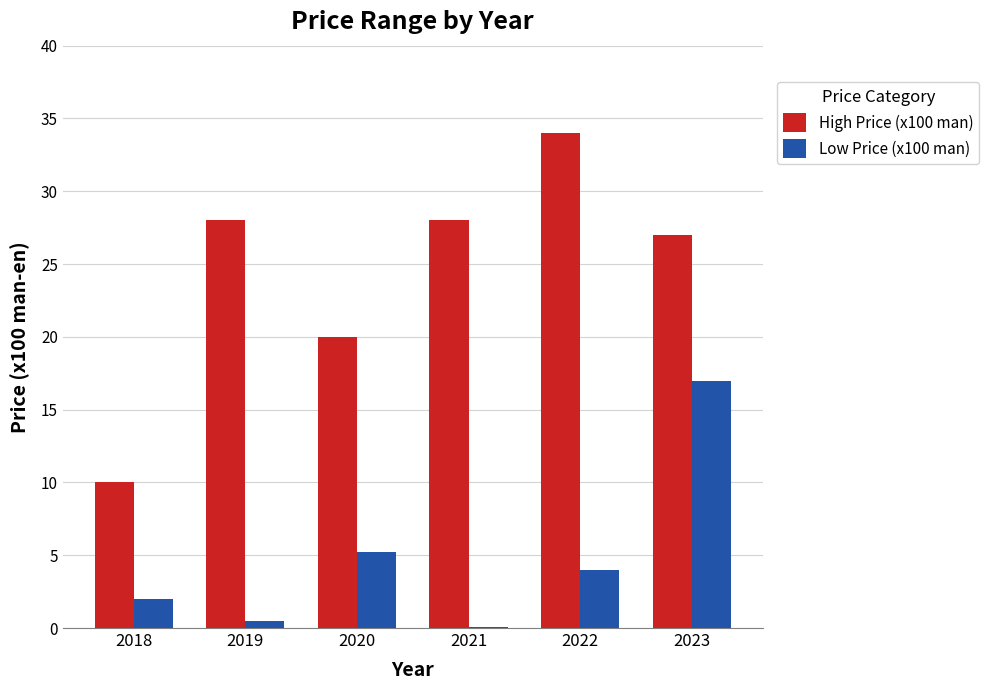

How many data points does each series have?

6